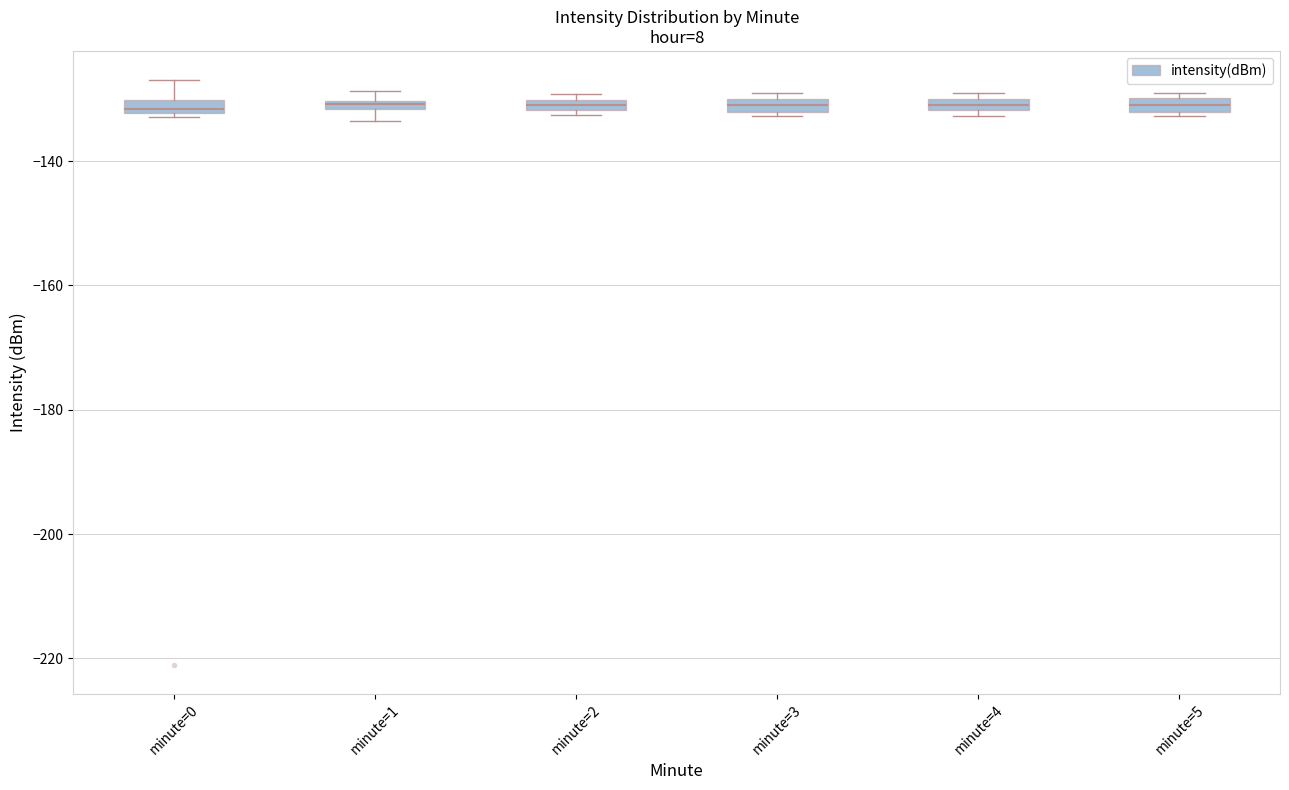

Where is the lower edge of the box for minute=4 on the y-axis? The values are not printed on the chart, so give them approximately, as read against the axis.

-132